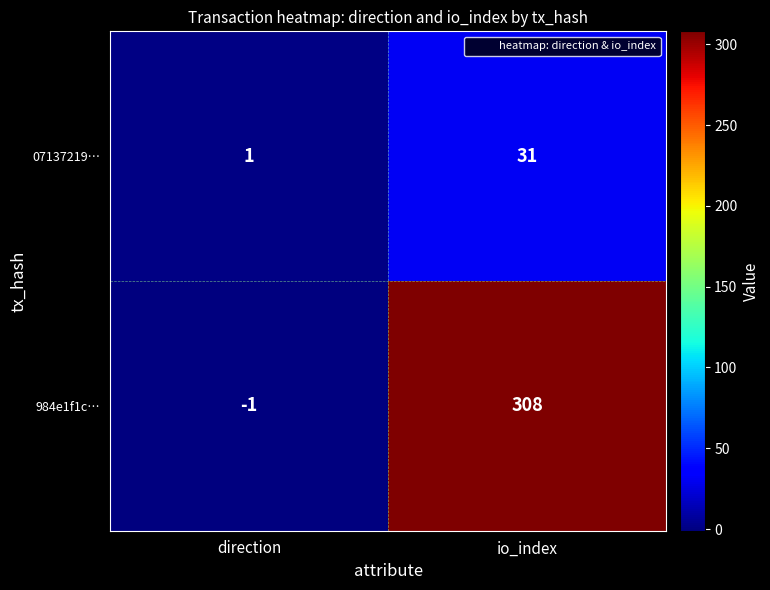

Is it true that 07137219… equals 9 at io_index?

False